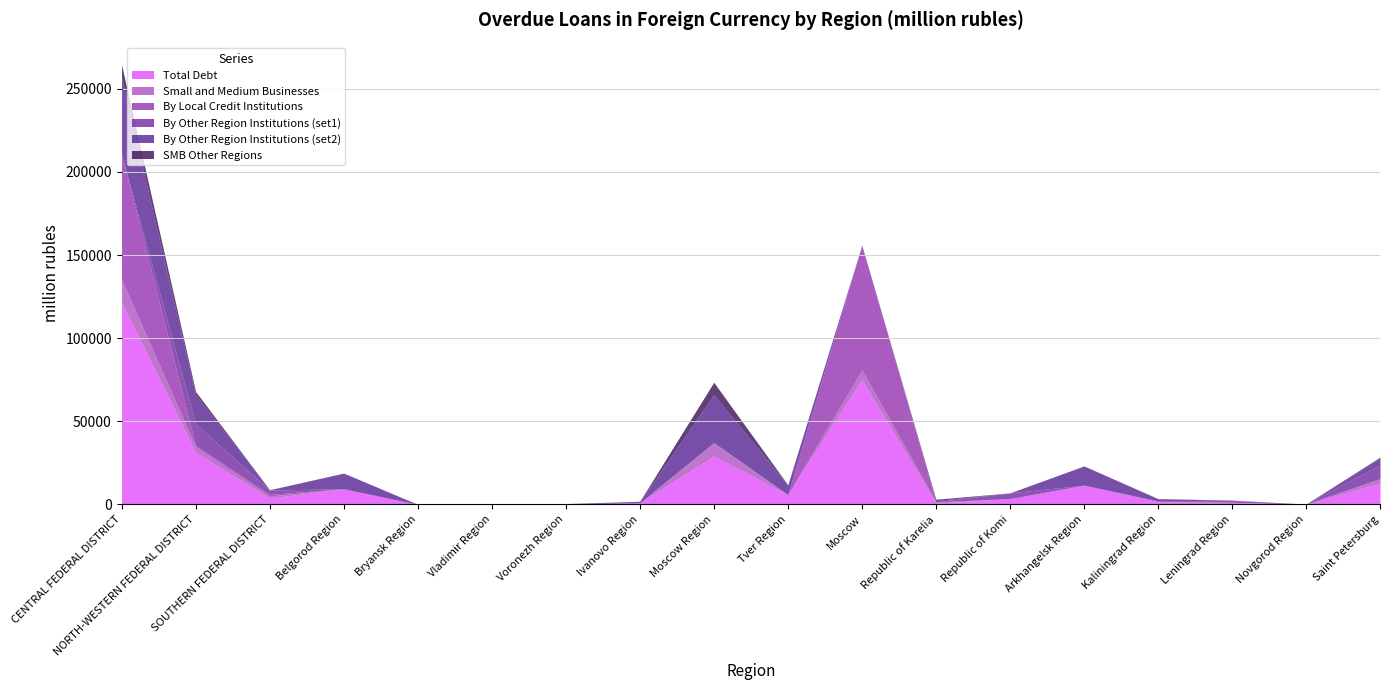

What is the label of the 4th point from the right?

Kaliningrad Region